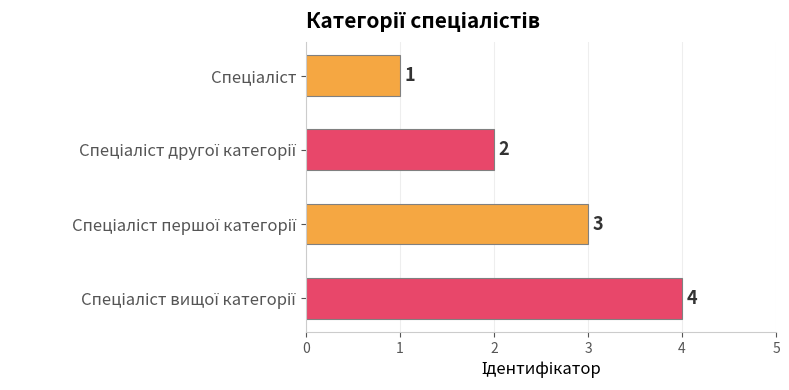

What is the sum of all values?

10